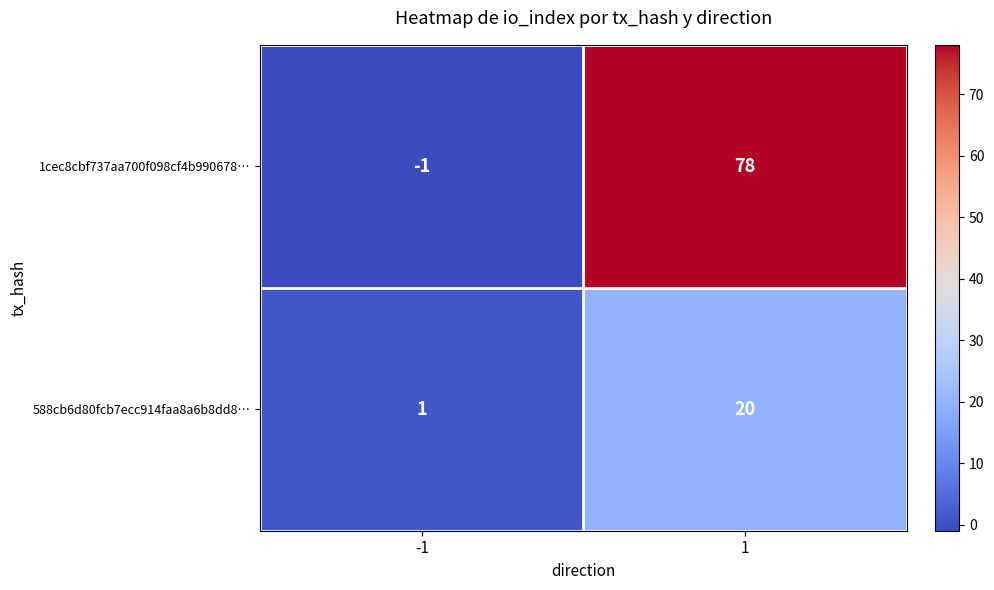

At how many categories does at least one series exceed 22?

1